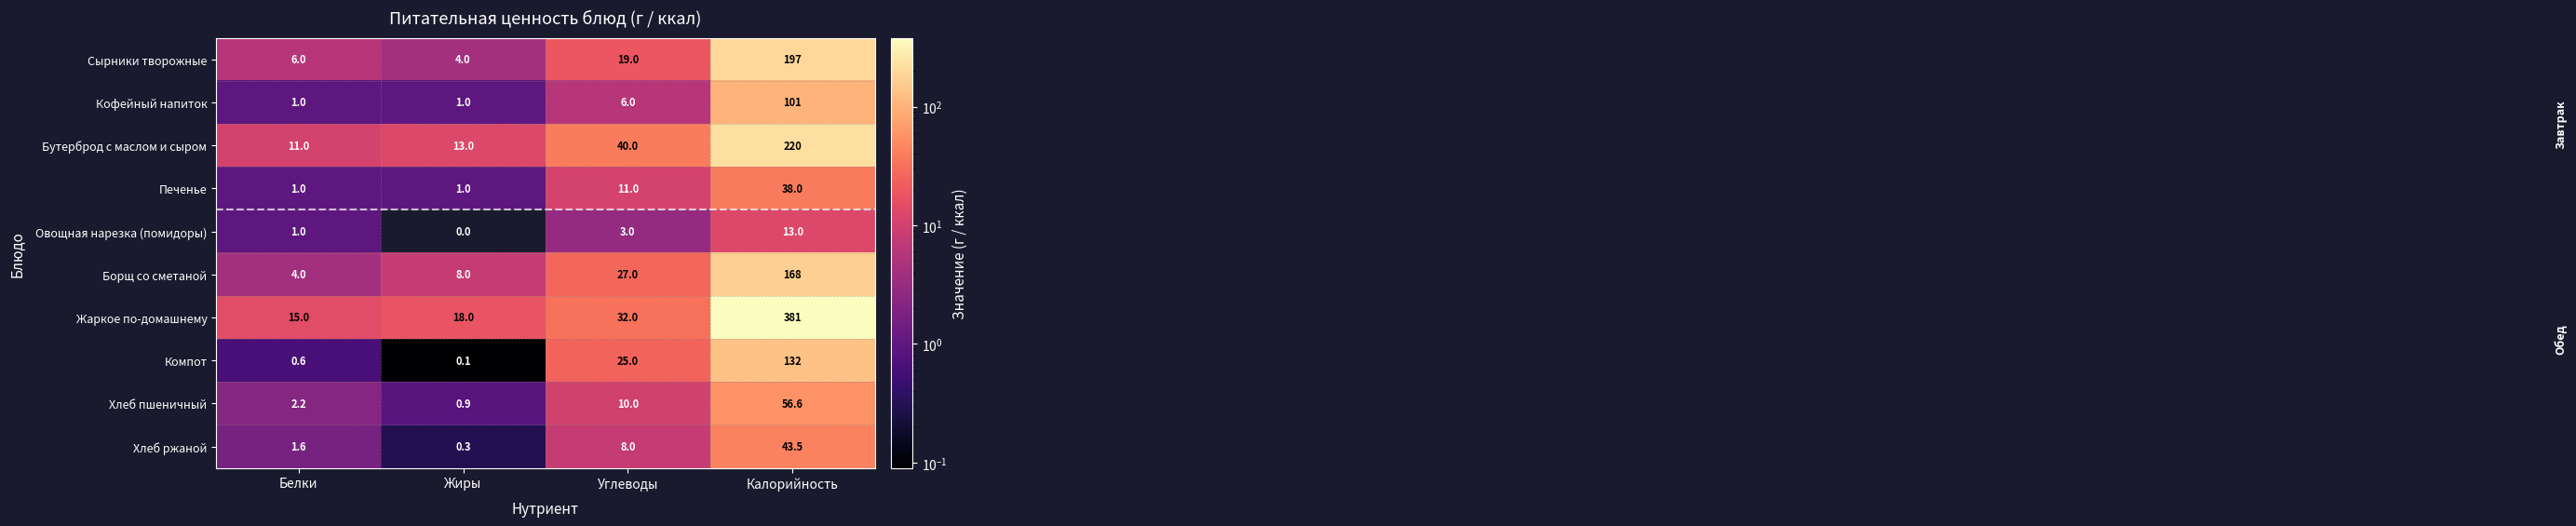

What is the difference between the maximum and second lowest values in the Жаркое по-домашнему series?

363.0